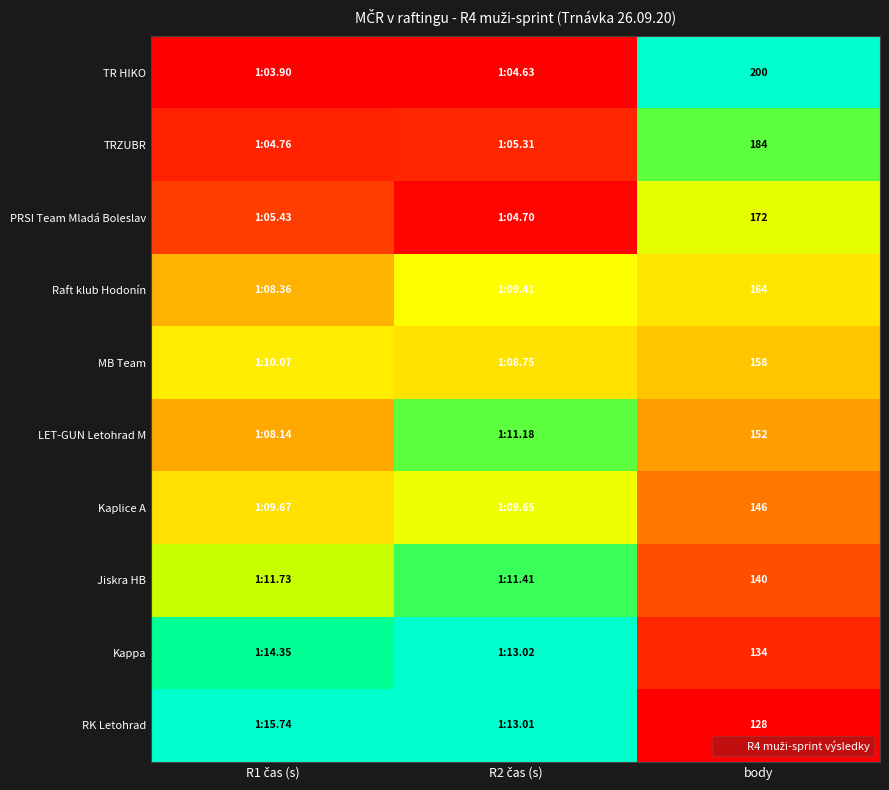

Between R2 čas (s) and body, which is larger?

body